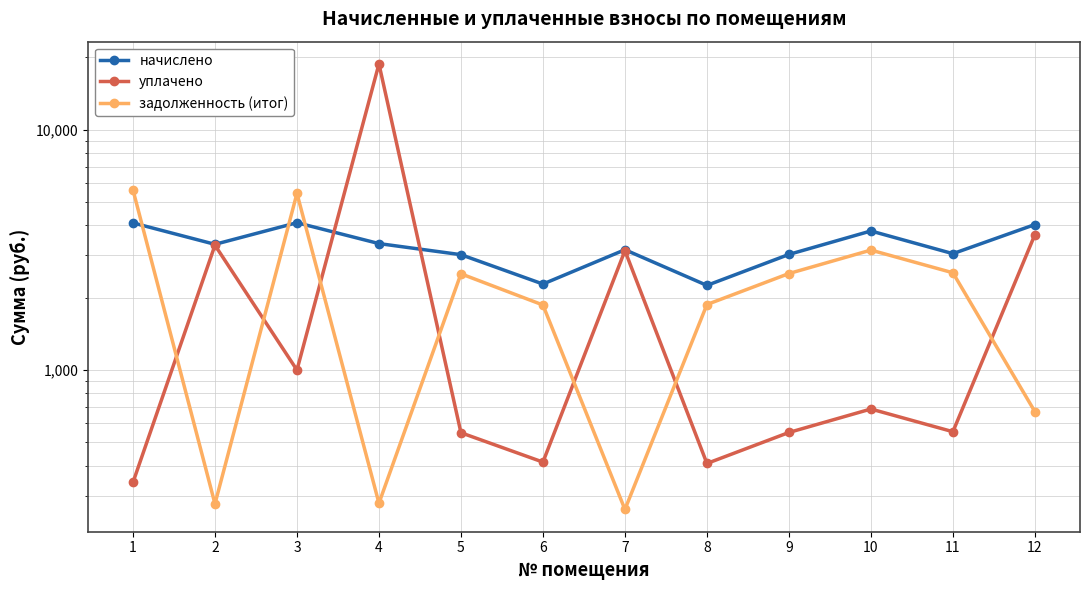

Which series has the largest range (max minus min)?

уплачено